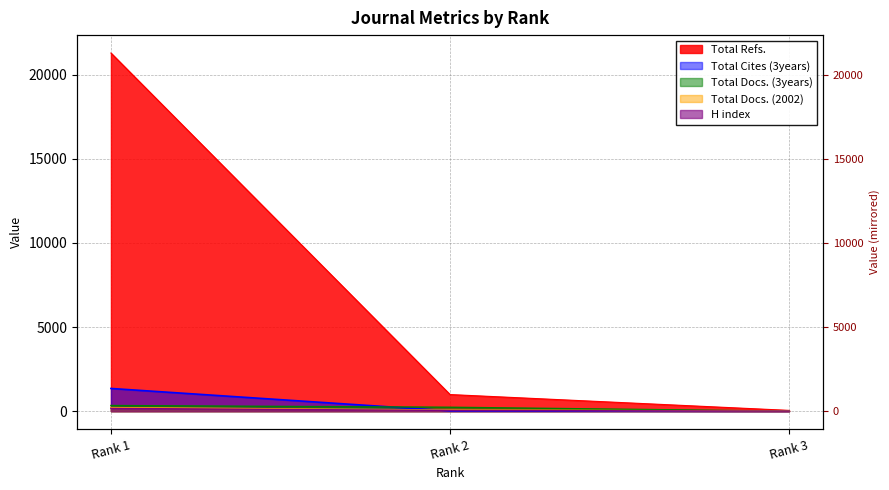

Where is H index nearest to the value 81?

Rank 2